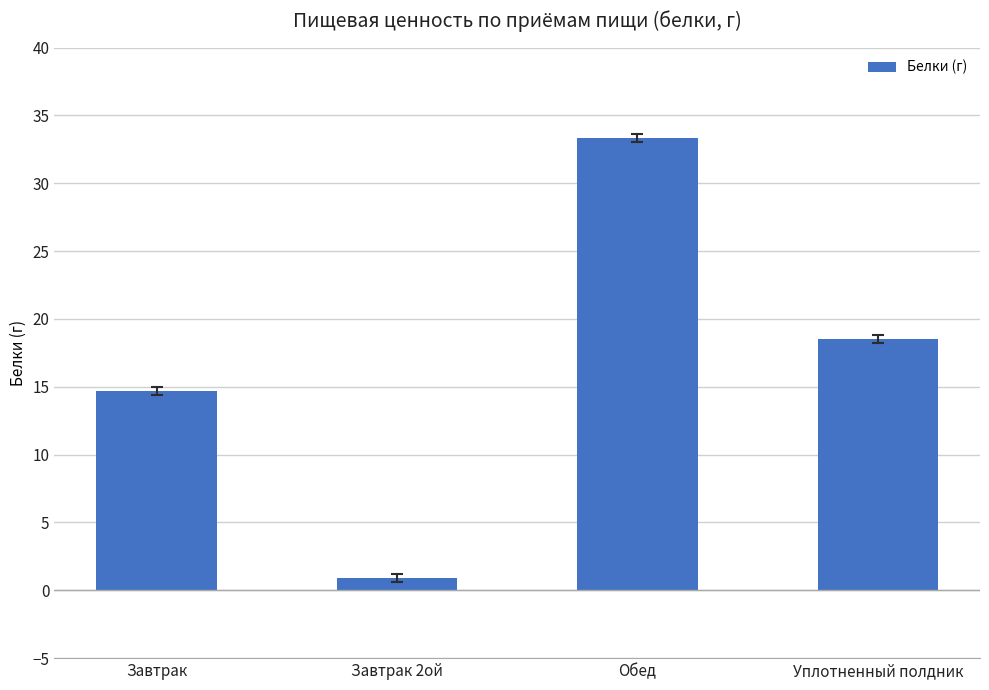

The value at Завтрак 2ой is 0.9. True or false?

True